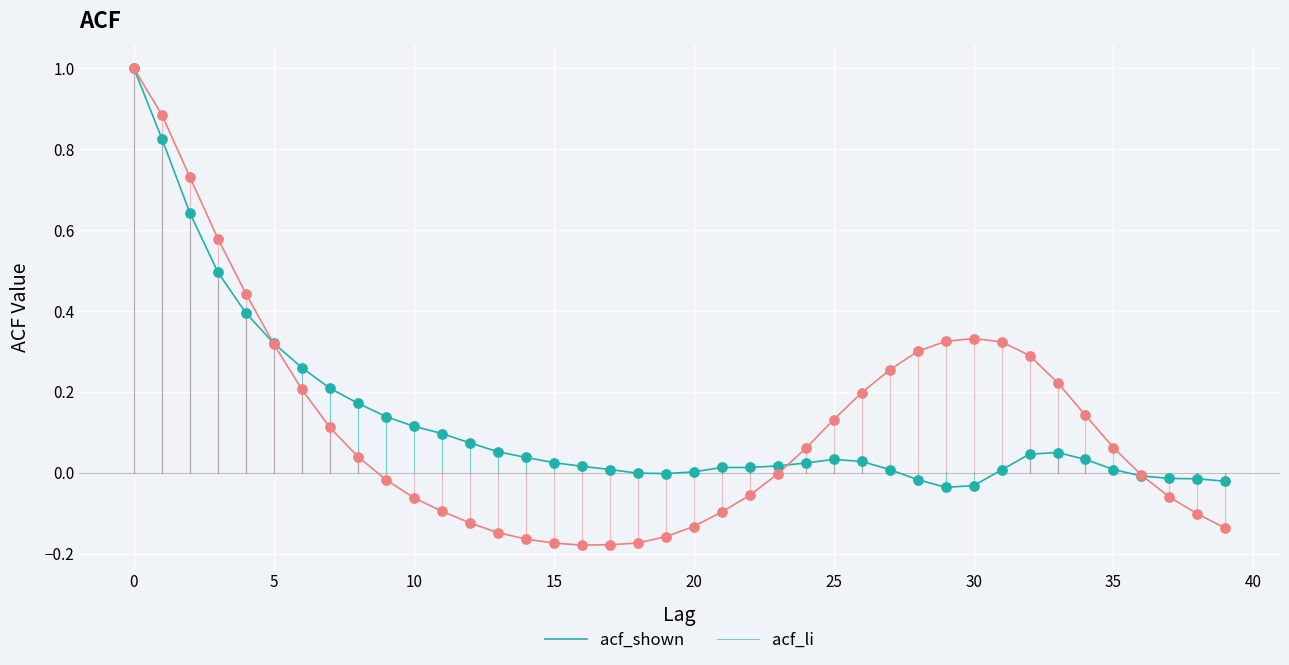

Which series has the largest range (max minus min)?

acf_li